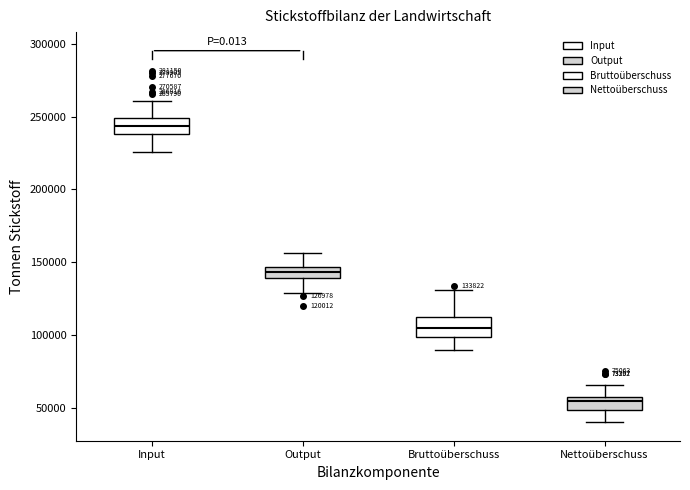

Which box's median line is the highest?

Input